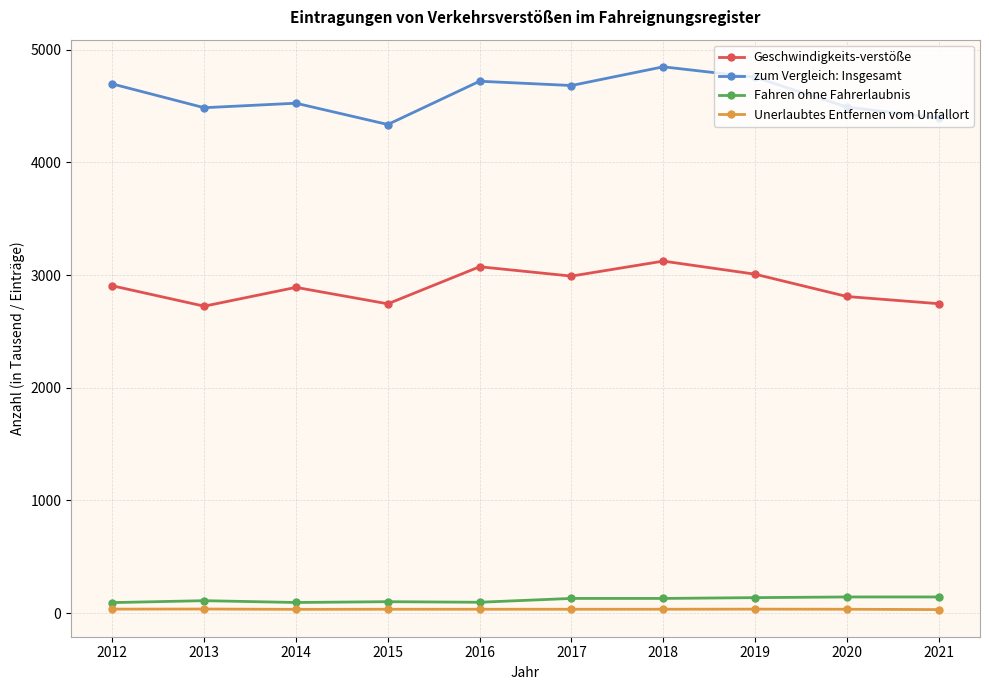

True or false: Unerlaubtes Entfernen vom Unfallort has a value of 36 at 2012.

True